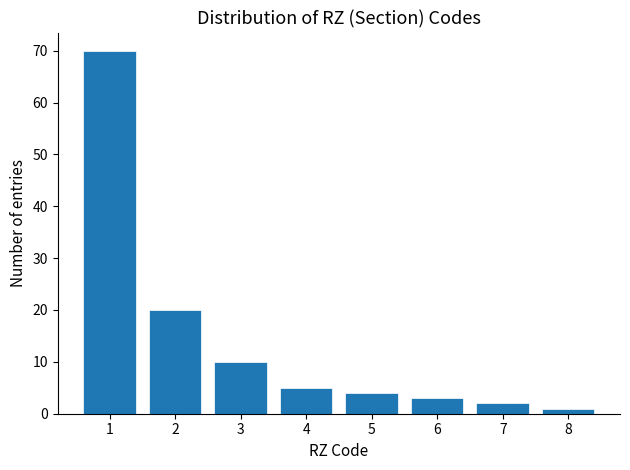

Reading left to right, list all the values displayed in this chart.

70	20	10	5	4	3	2	1